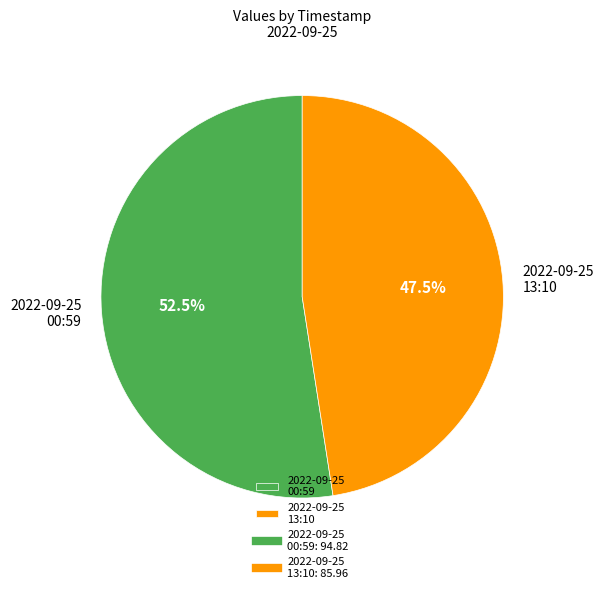

Between 2022-09-25 13:10 and 2022-09-25 00:59, which is larger?

2022-09-25 00:59